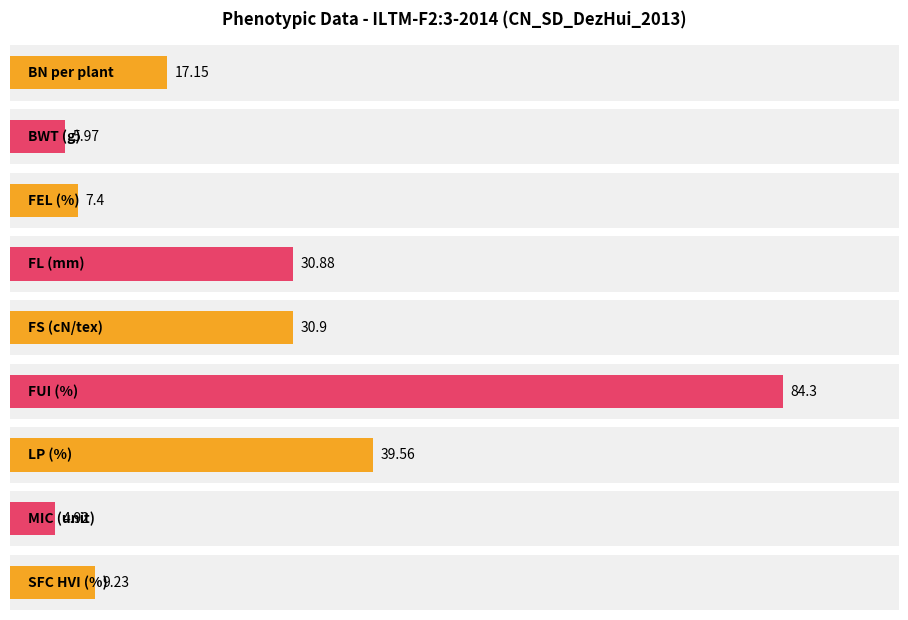

The value at FS (cN/tex) is 30.9. True or false?

True